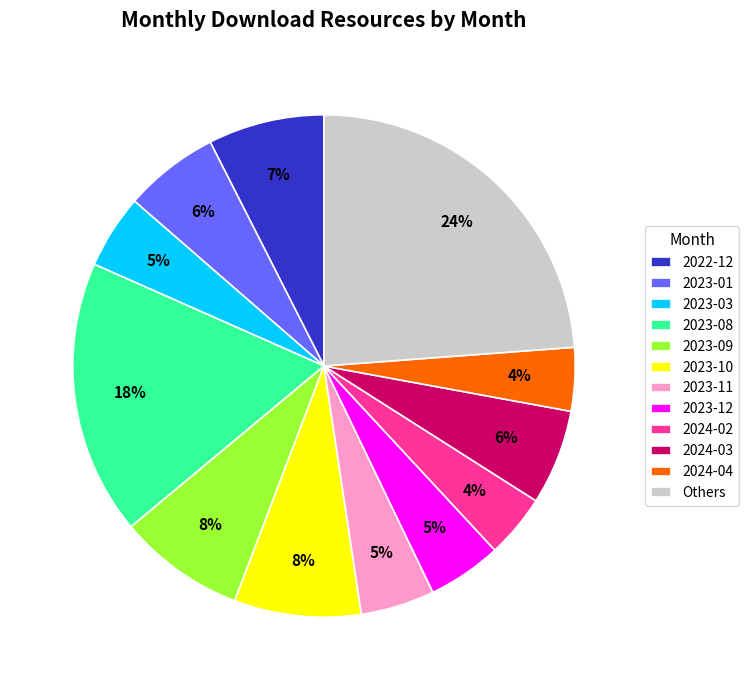

Combined, do 2024-02 and 2023-01 account for over 50%?

No